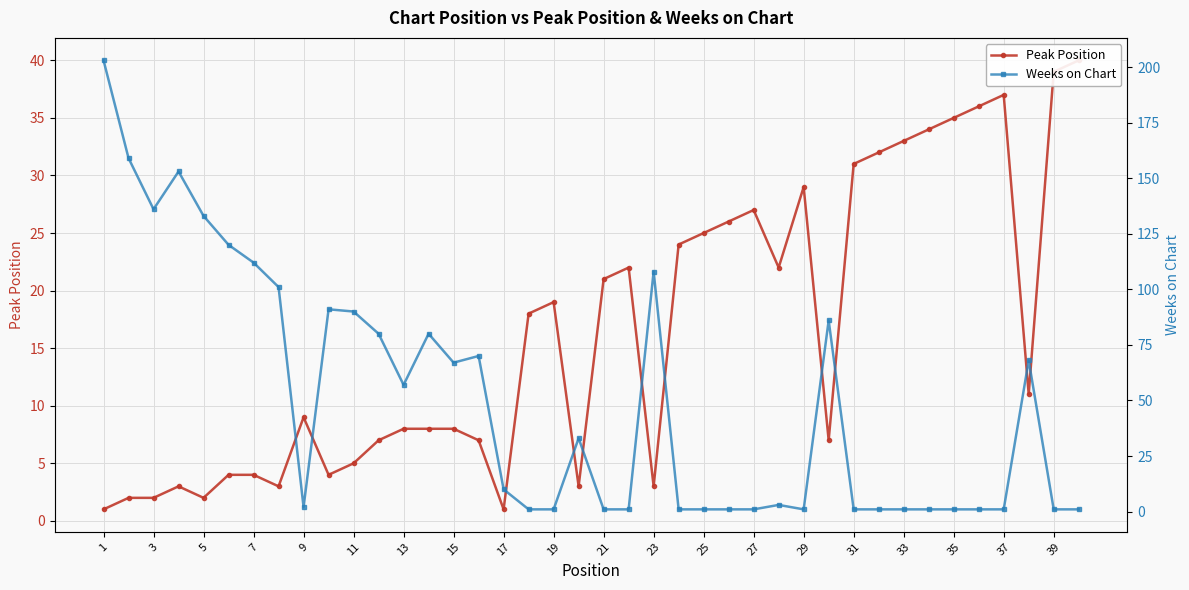

True or false: Weeks on Chart and Peak Position cross at least once.

True